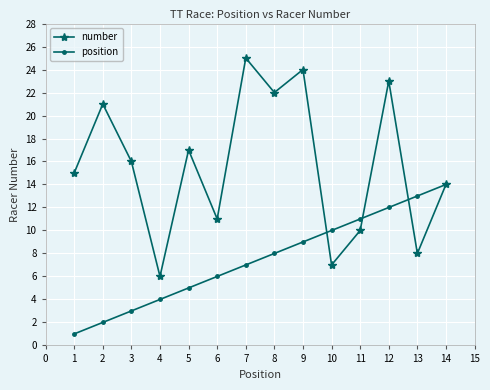

How many series are shown in this chart?

2